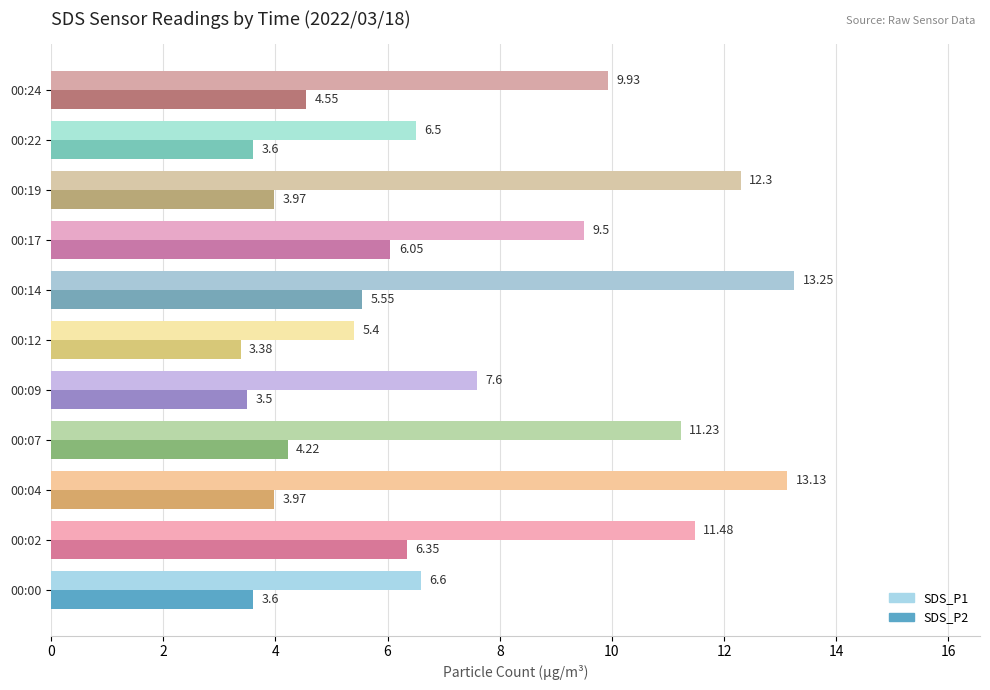

What is the average value of the SDS_P1 series?

9.7